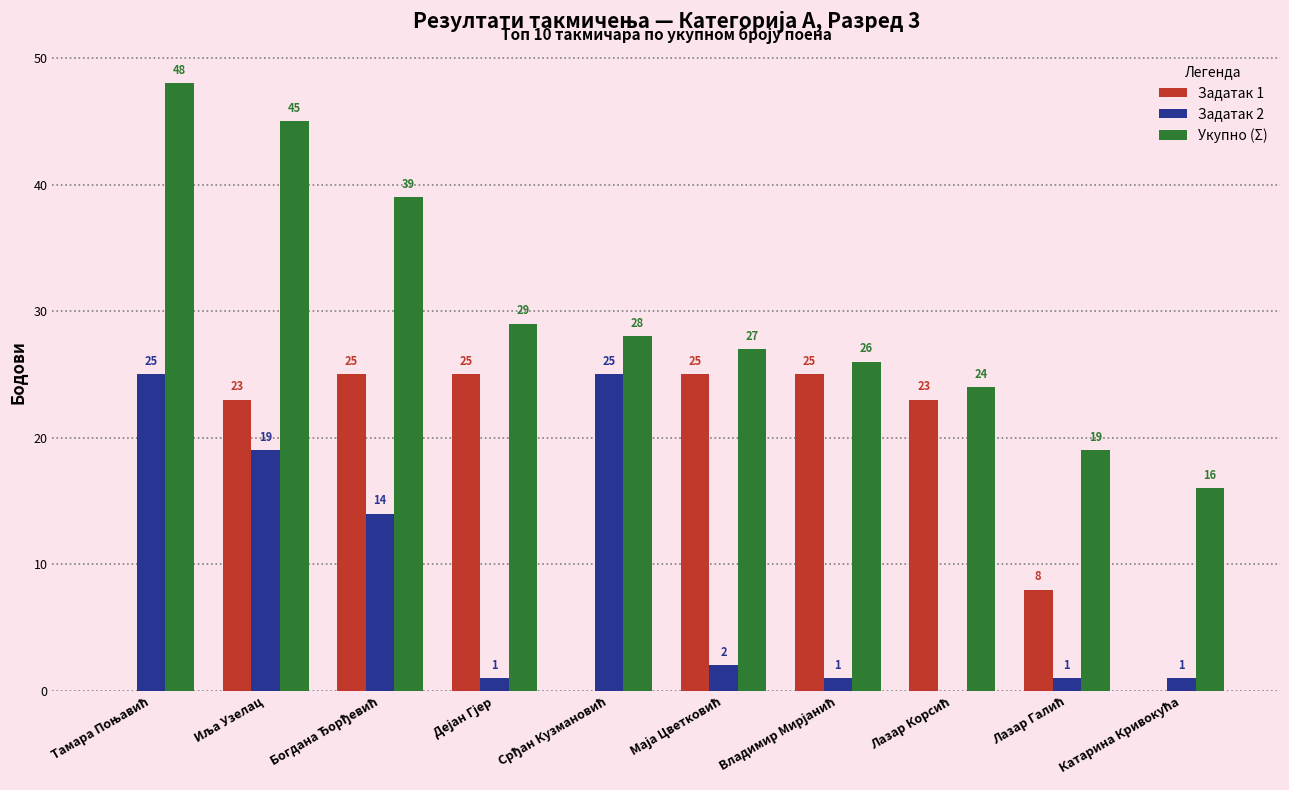

What is the sum of all Задатак 1 values?

154